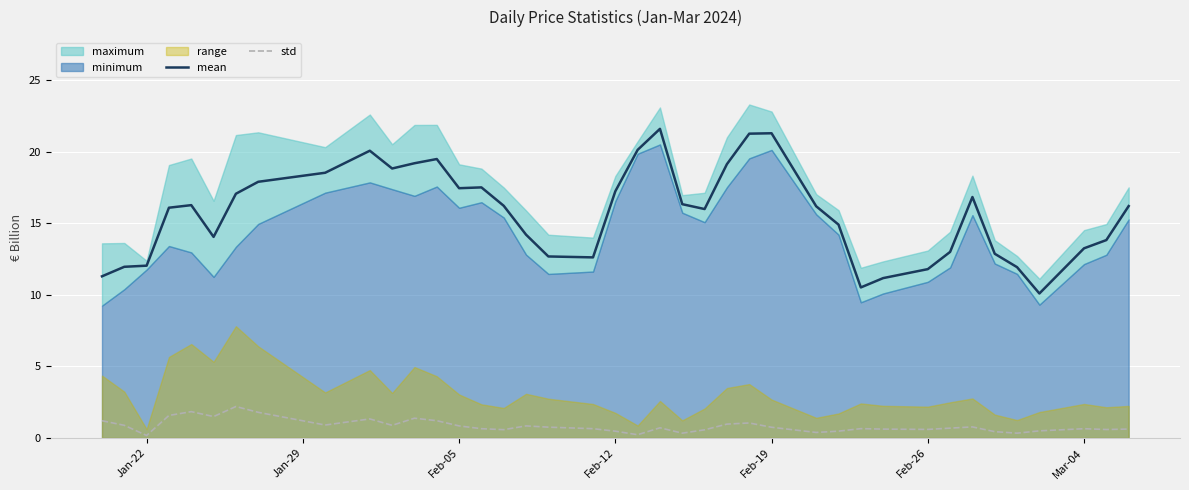

What is the highest value of the mean series?

21.6